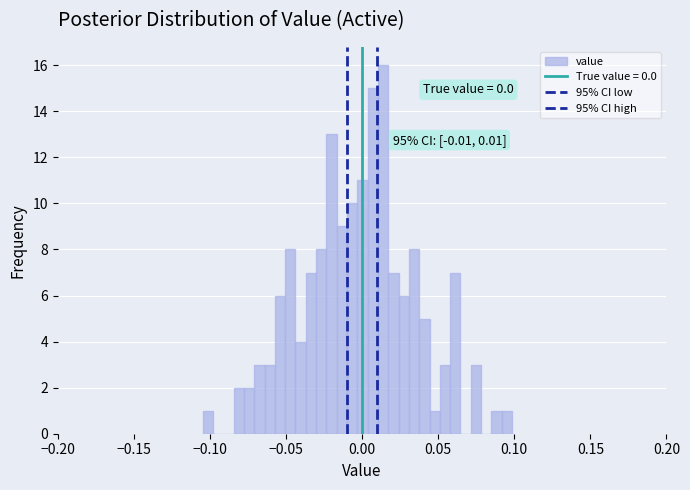

Read against the x-axis, roughly where is the centre of the tallest bar?

0.015